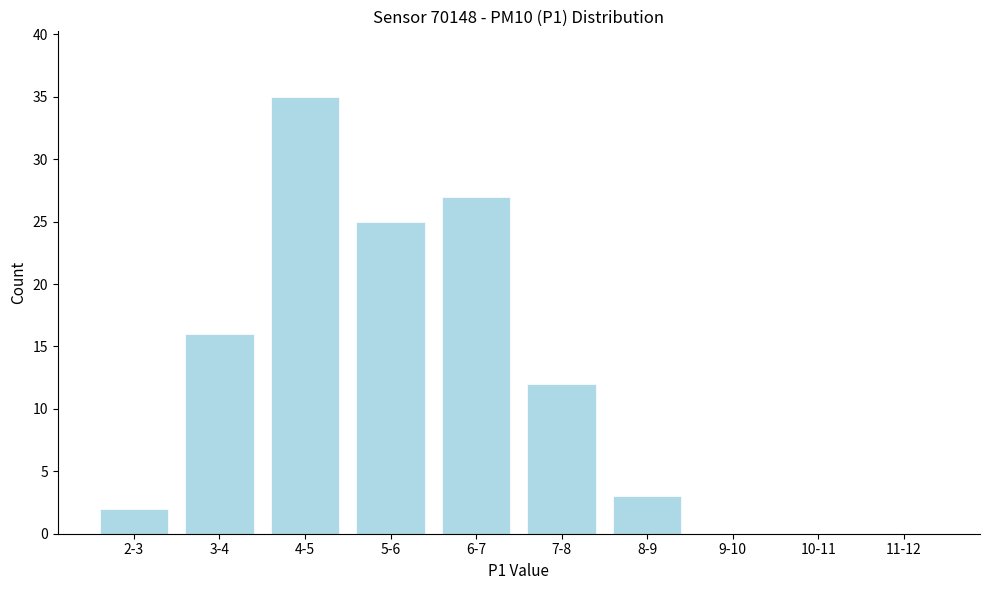

Reading right to left, what are all the values shown in this chart?

11-12=0	10-11=0	9-10=0	8-9=3	7-8=12	6-7=27	5-6=25	4-5=35	3-4=16	2-3=2